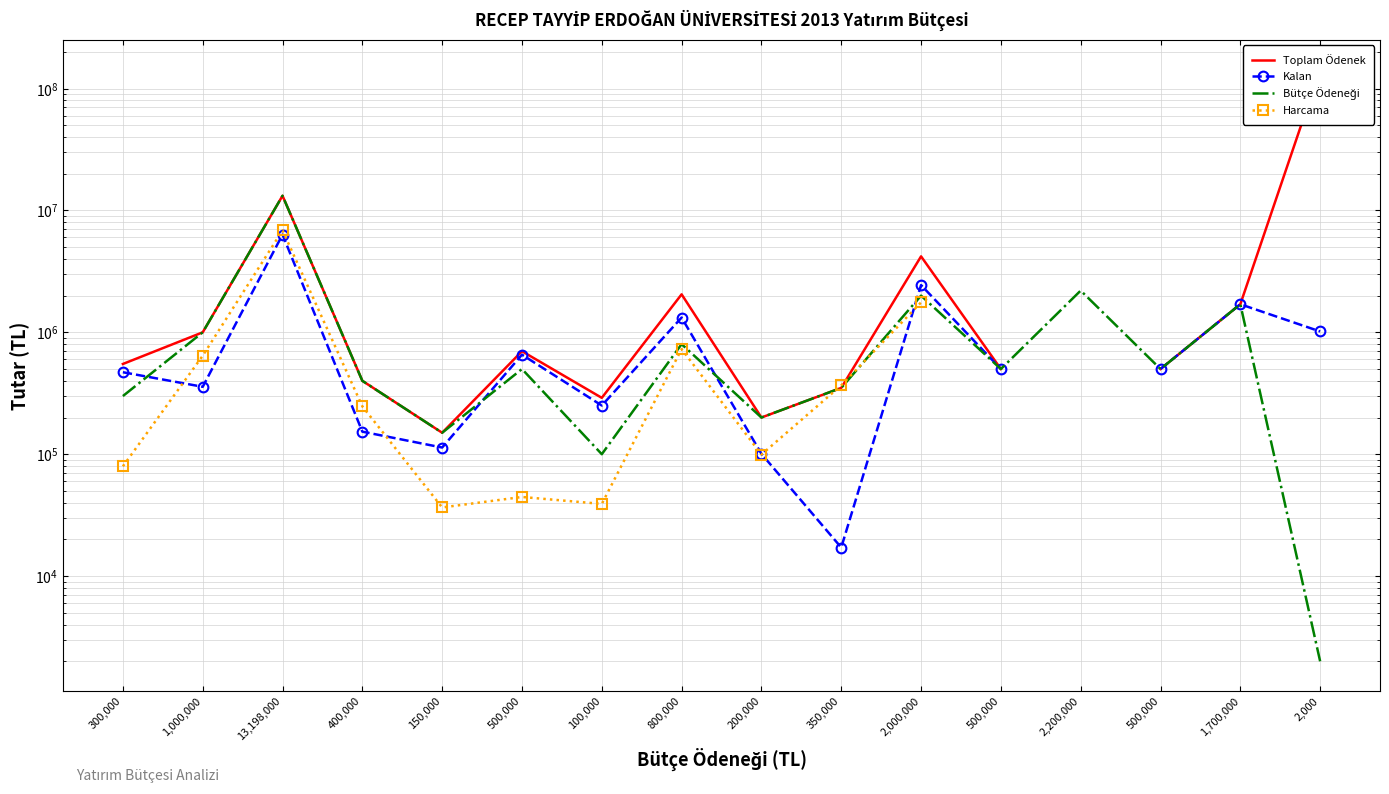

Between 100,000 and 500,000, which is larger?

500,000